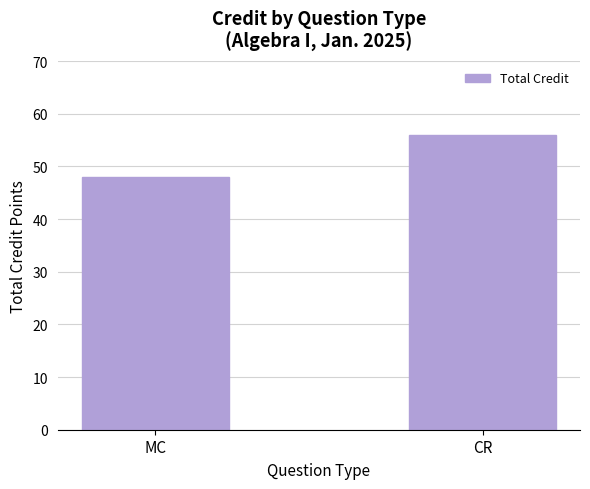

What is the greatest value displayed?

56